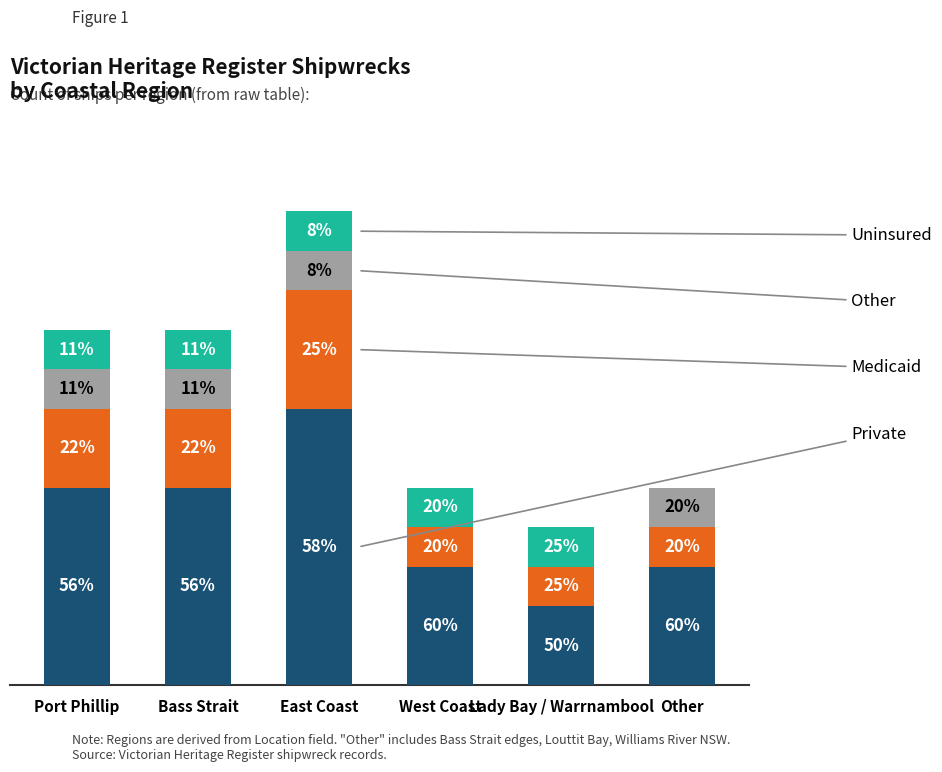

What is the label of the 3rd bar from the right?

West Coast